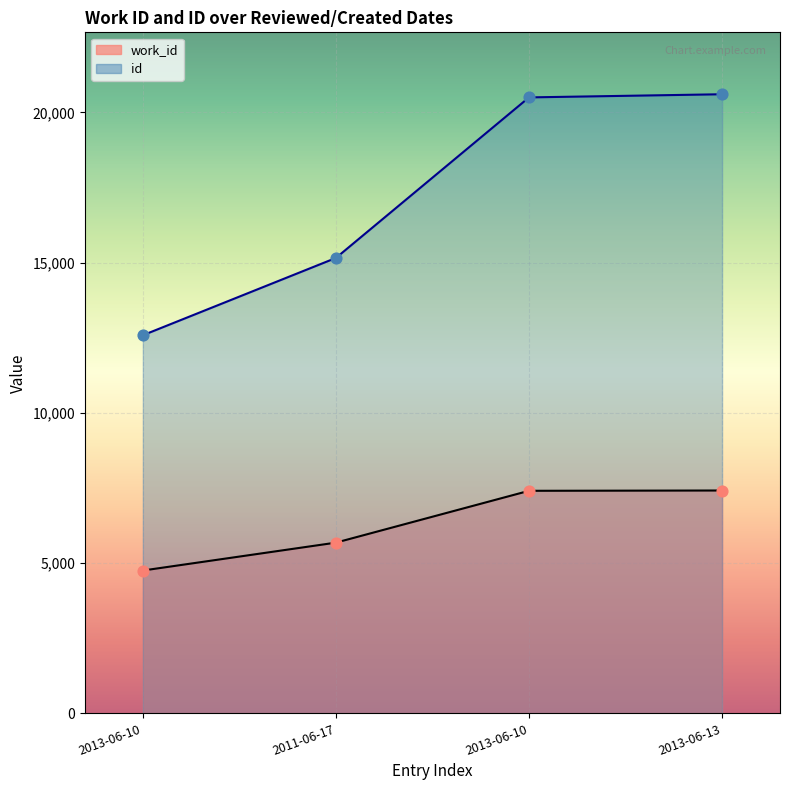

Which series contains the highest Y value?

id